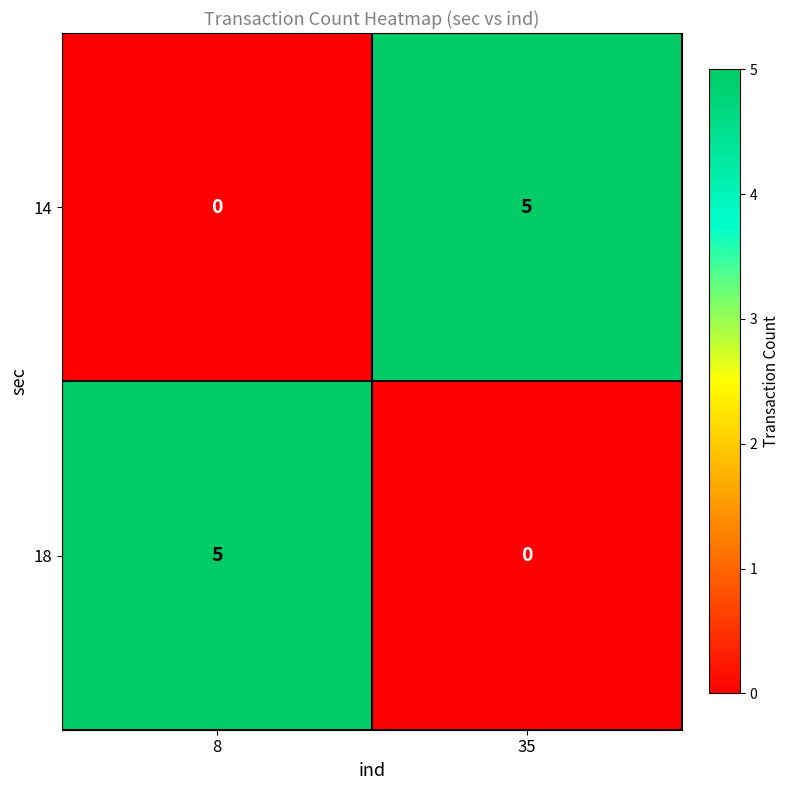

At how many categories does at least one series exceed 0?

2